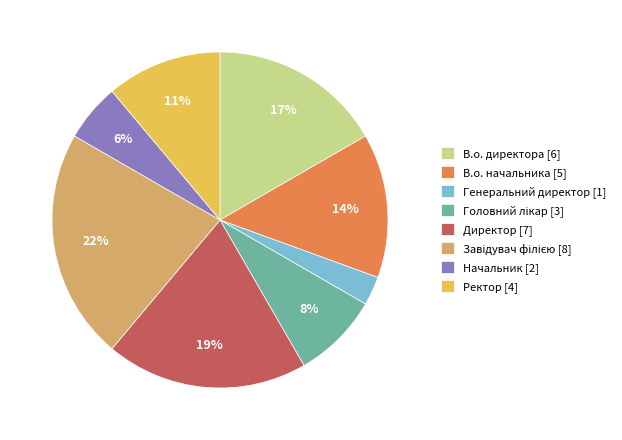

Does any single category account for the majority?

No